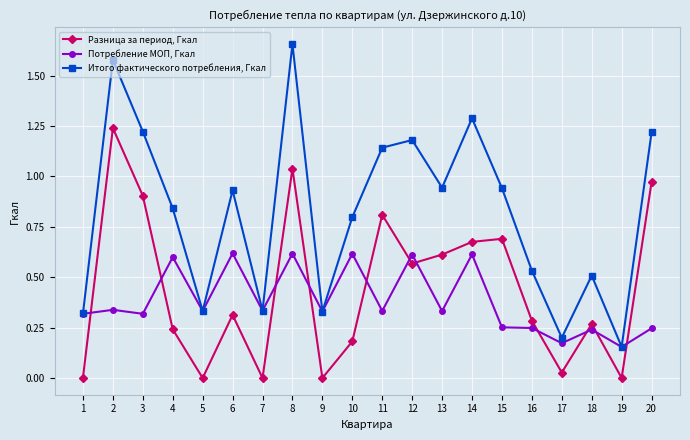

True or false: Разница за период, Гкал has a value of 0.2 at 4.

True